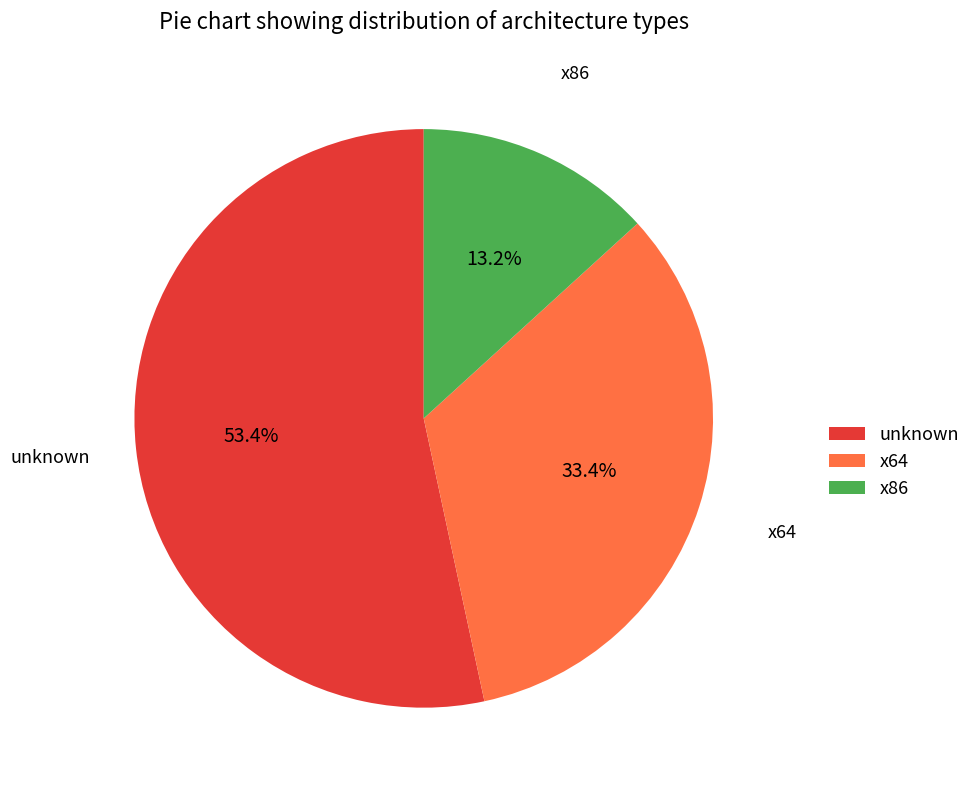

Which slice is the largest?

unknown